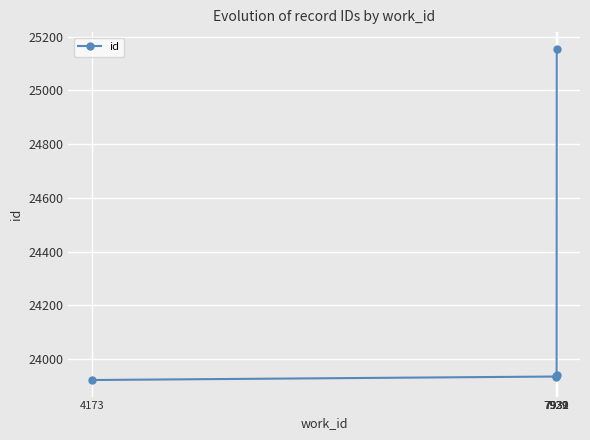

How many categories are shown in the chart?

5